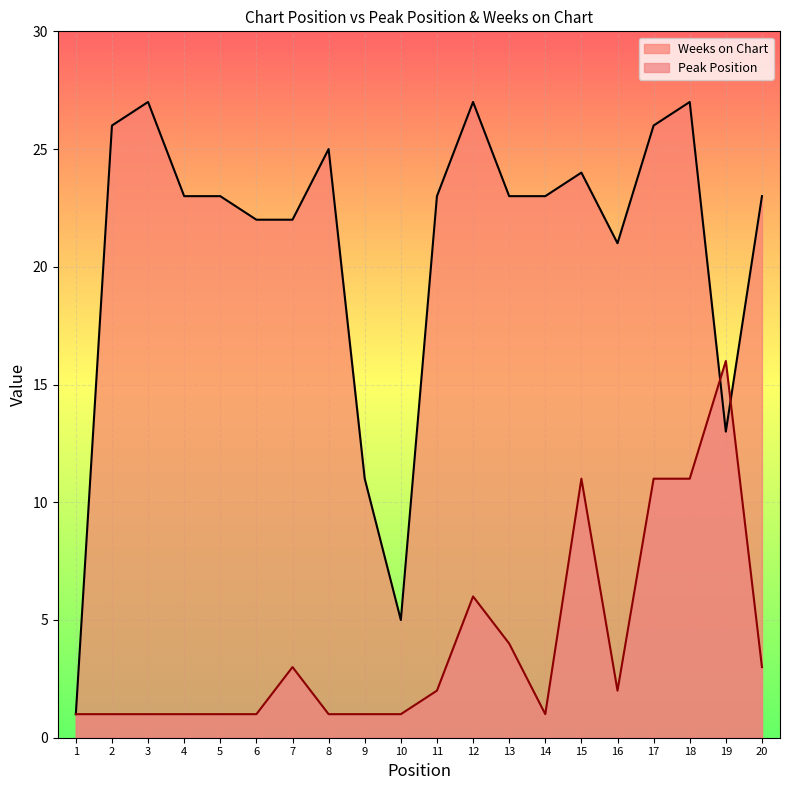

Reading left to right, extract all data points from this chart.

Peak Position: 1=1	2=1	3=1	4=1	5=1	6=1	7=3	8=1	9=1	10=1	11=2	12=6	13=4	14=1	15=11	16=2	17=11	18=11	19=16	20=3
Weeks on Chart: 1=1	2=26	3=27	4=23	5=23	6=22	7=22	8=25	9=11	10=5	11=23	12=27	13=23	14=23	15=24	16=21	17=26	18=27	19=13	20=23